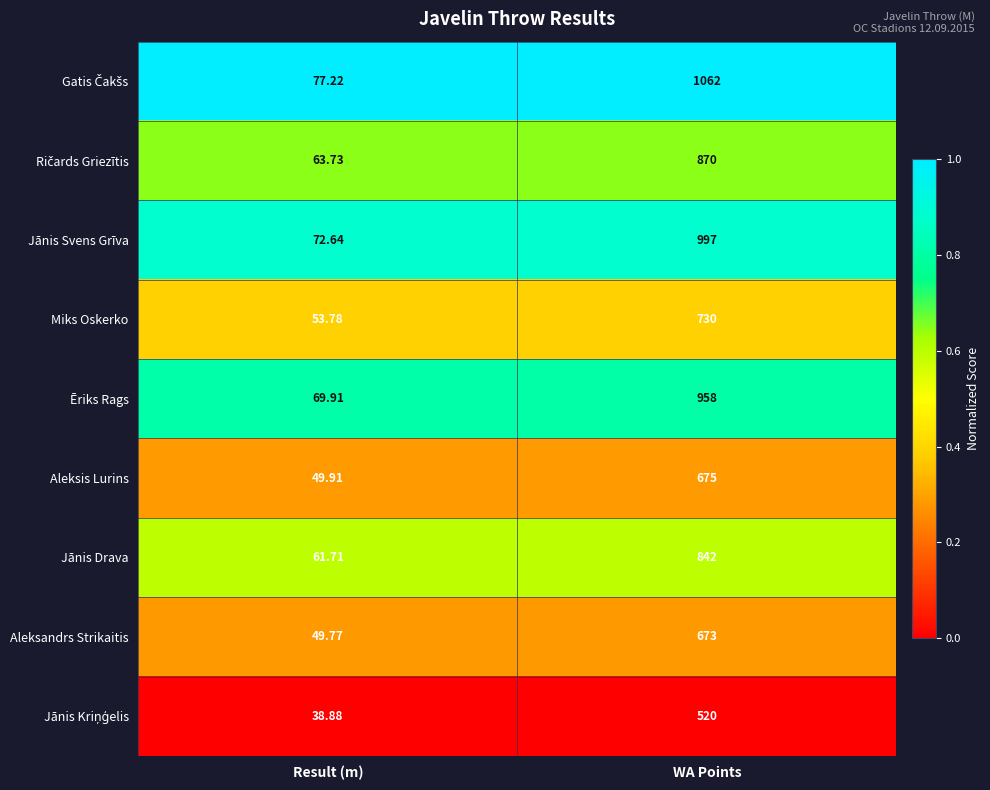

At which label is Jānis Drava closest to 451?

Result (m)